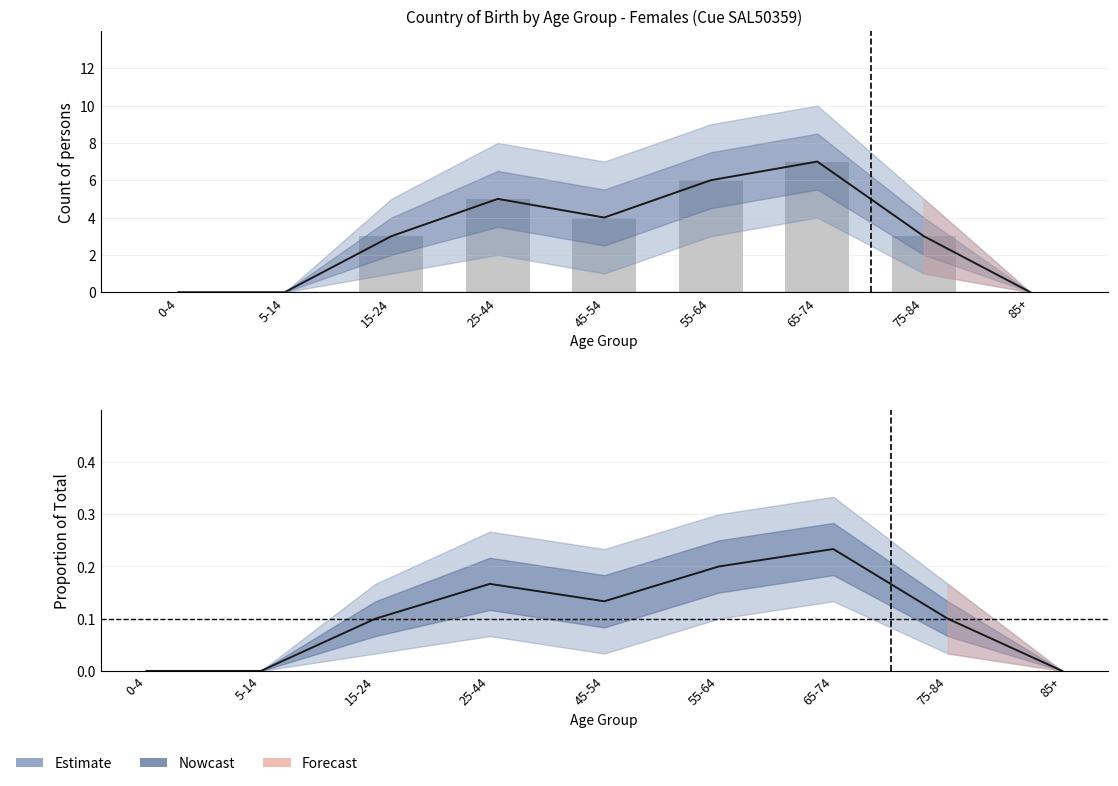

Where does the Observed Females series first go above 3?

25-44